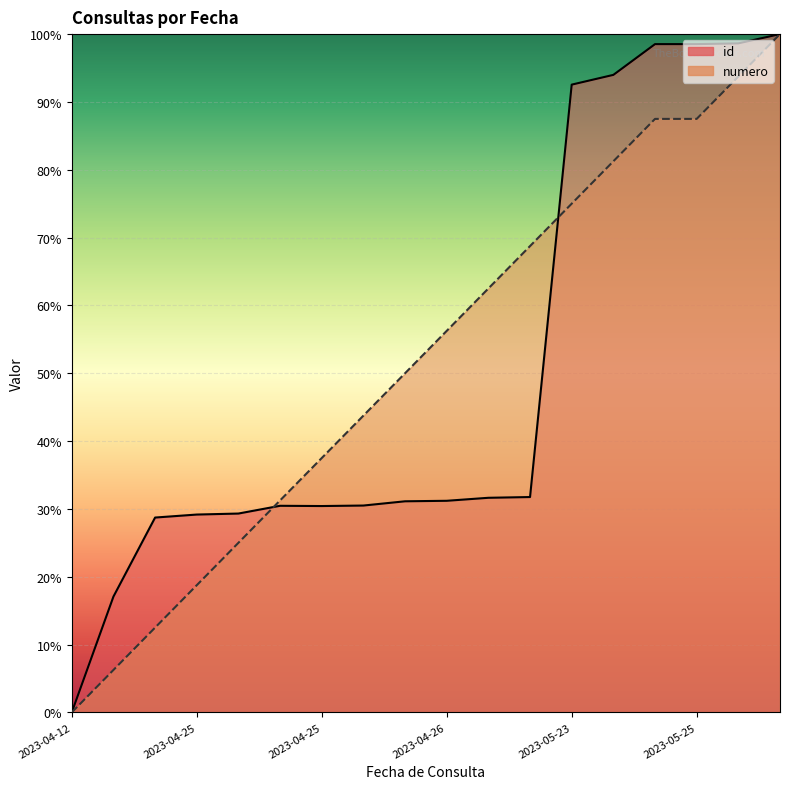

Rank the categories by numero value from highest to lowest.

2023-05-26, 2023-05-25, 2023-05-25, 2023-05-25, 2023-05-24, 2023-05-23, 2023-04-26, 2023-04-26, 2023-04-26, 2023-04-26, 2023-04-25, 2023-04-25, 2023-04-25, 2023-04-25, 2023-04-25, 2023-04-25, 2023-04-19, 2023-04-12